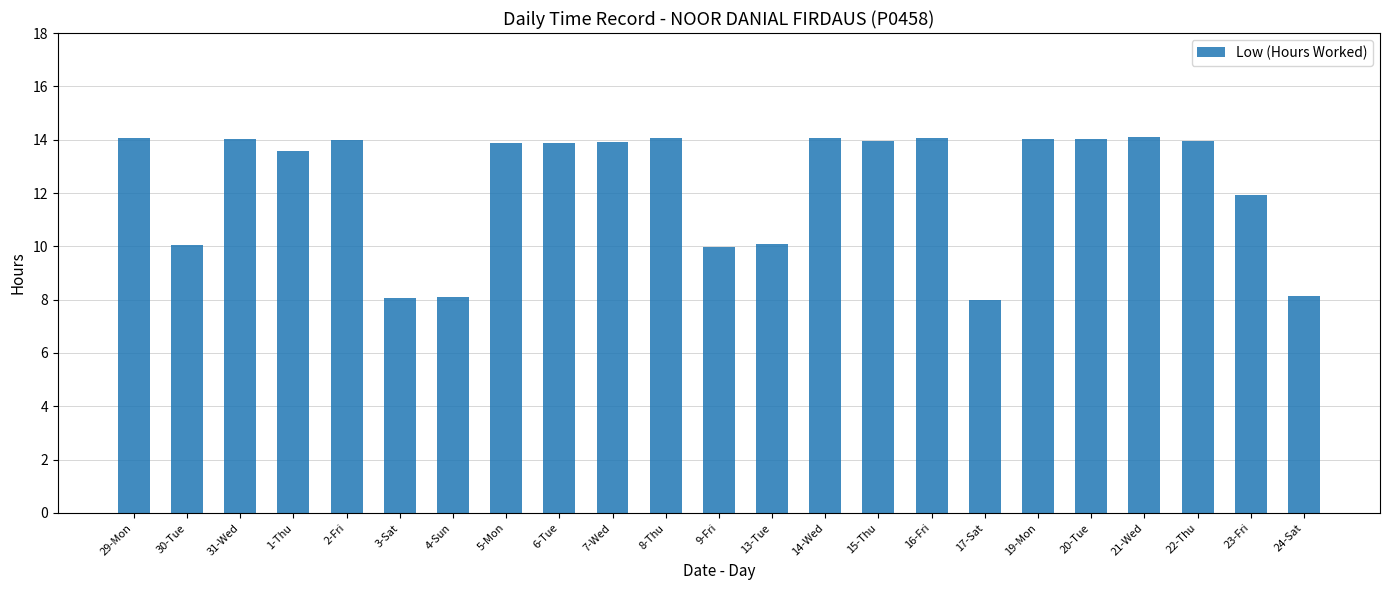

Count the number of values greater than 13.

15